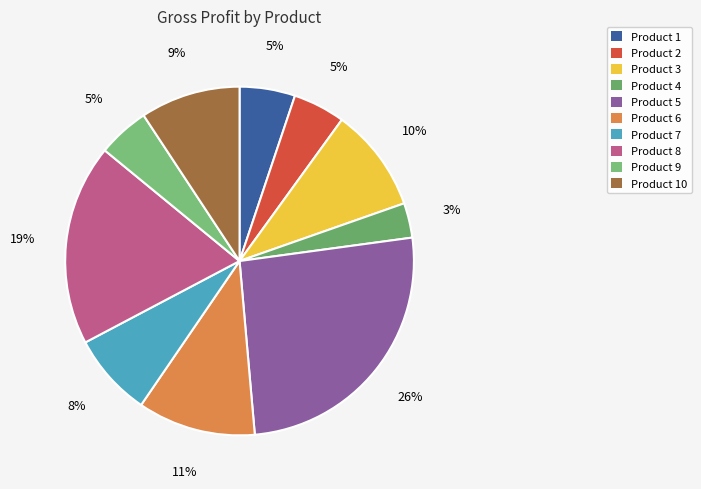

To the nearest percent, what percentage of the pie is Product 7?

8%